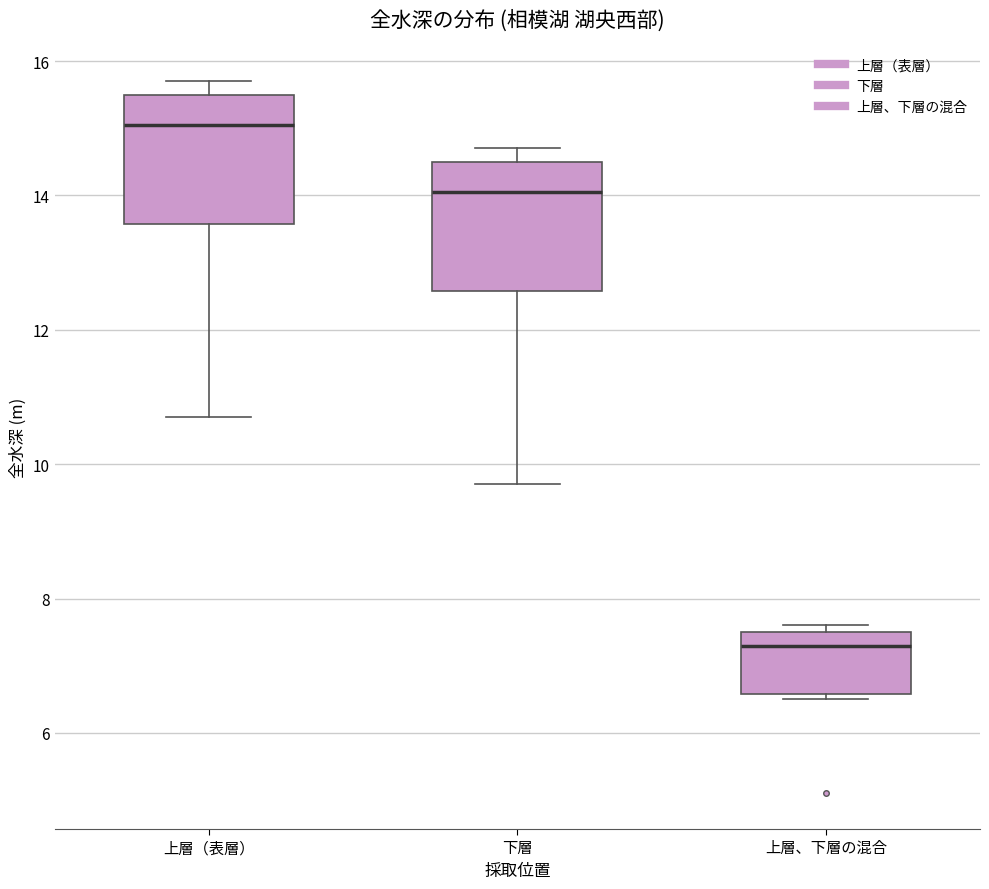

Reading left to right, transcribe this box plot: for each box, give where its median line is, the range the box spans, and where its two whiskers end, as read against the y-axis. The values are not printed on the chart, so give them approximately, as read against the axis.

上層（表層）: median 15.0, box 13.6 to 15.6, whiskers 10.8 to 15.8
下層: median 14.0, box 12.6 to 14.6, whiskers 9.8 to 14.8
上層、下層の混合: median 7.4, box 6.6 to 7.6, whiskers 6.6 (just below the box's lower edge) to 7.6 (just above the box's upper edge)